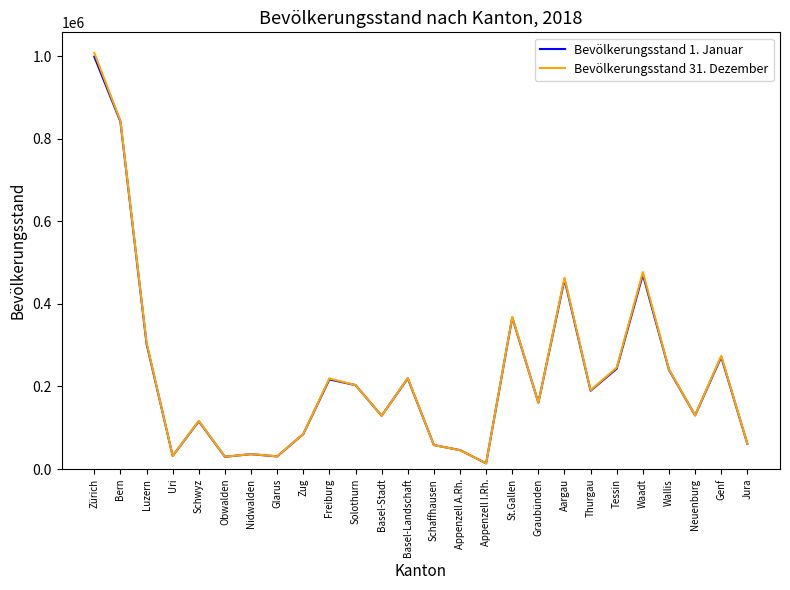

What is the greatest value displayed?

1007725